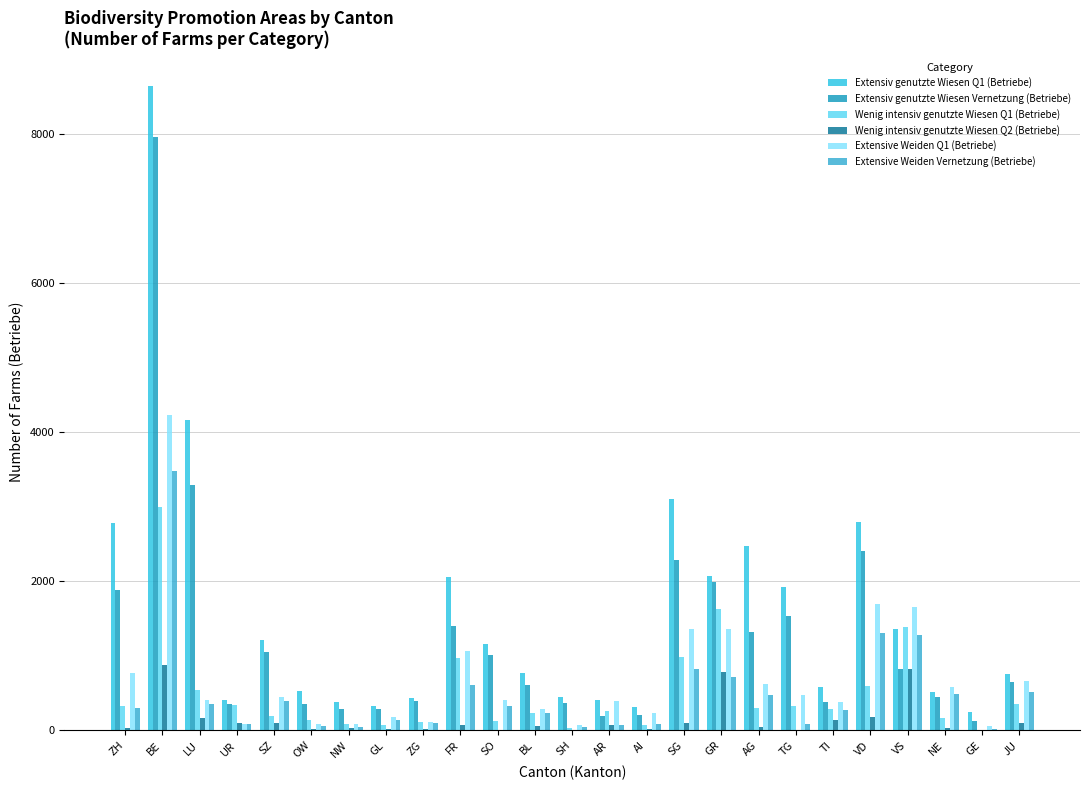

Reading right to left, list all the values displayed in this chart.

Extensiv genutzte Wiesen Q1 (Betriebe): JU=751	GE=250	NE=518	VS=1354	VD=2789	TI=585	TG=1921	AG=2478	GR=2071	SG=3096	AI=312	AR=410	SH=452	BL=768	SO=1156	FR=2051	ZG=440	GL=323	NW=379	OW=528	SZ=1209	UR=414	LU=4158	BE=8637	ZH=2784
Extensiv genutzte Wiesen Vernetzung (Betriebe): JU=653	GE=120	NE=447	VS=827	VD=2406	TI=384	TG=1538	AG=1315	GR=1992	SG=2289	AI=209	AR=192	SH=370	BL=612	SO=1008	FR=1402	ZG=397	GL=291	NW=290	OW=348	SZ=1045	UR=353	LU=3283	BE=7948	ZH=1879
Wenig intensiv genutzte Wiesen Q1 (Betriebe): JU=358	GE=5	NE=169	VS=1382	VD=601	TI=286	TG=332	AG=303	GR=1634	SG=978	AI=73	AR=262	SH=38	BL=230	SO=126	FR=970	ZG=116	GL=70	NW=91	OW=136	SZ=187	UR=341	LU=545	BE=2988	ZH=334
Wenig intensiv genutzte Wiesen Q2 (Betriebe): JU=98	GE=0	NE=35	VS=821	VD=180	TI=138	TG=1	AG=41	GR=783	SG=104	AI=17	AR=73	SH=9	BL=57	SO=11	FR=71	ZG=23	GL=22	NW=32	OW=26	SZ=97	UR=99	LU=169	BE=880	ZH=29
Extensive Weiden Q1 (Betriebe): JU=660	GE=54	NE=588	VS=1654	VD=1701	TI=384	TG=475	AG=619	GR=1365	SG=1364	AI=235	AR=389	SH=70	BL=291	SO=414	FR=1064	ZG=109	GL=178	NW=84	OW=82	SZ=446	UR=89	LU=403	BE=4227	ZH=775
Extensive Weiden Vernetzung (Betriebe): JU=515	GE=18	NE=492	VS=1285	VD=1305	TI=276	TG=90	AG=469	GR=715	SG=825	AI=86	AR=75	SH=51	BL=240	SO=333	FR=614	ZG=100	GL=140	NW=52	OW=65	SZ=388	UR=85	LU=354	BE=3483	ZH=305